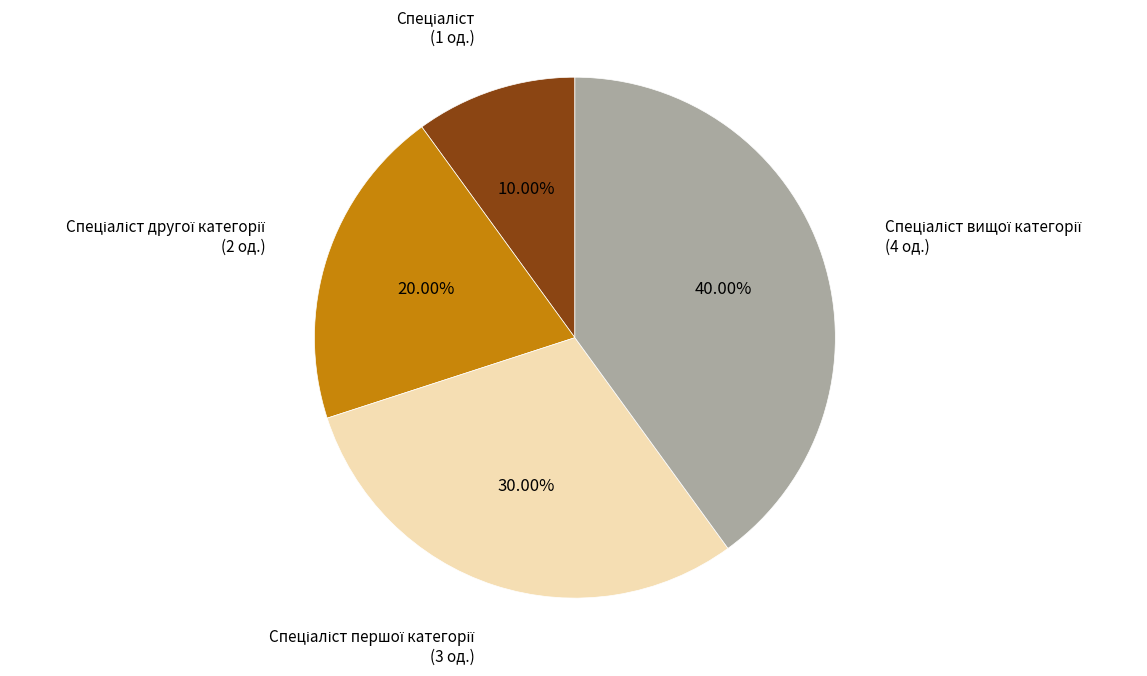

Is there a majority slice in this chart?

No